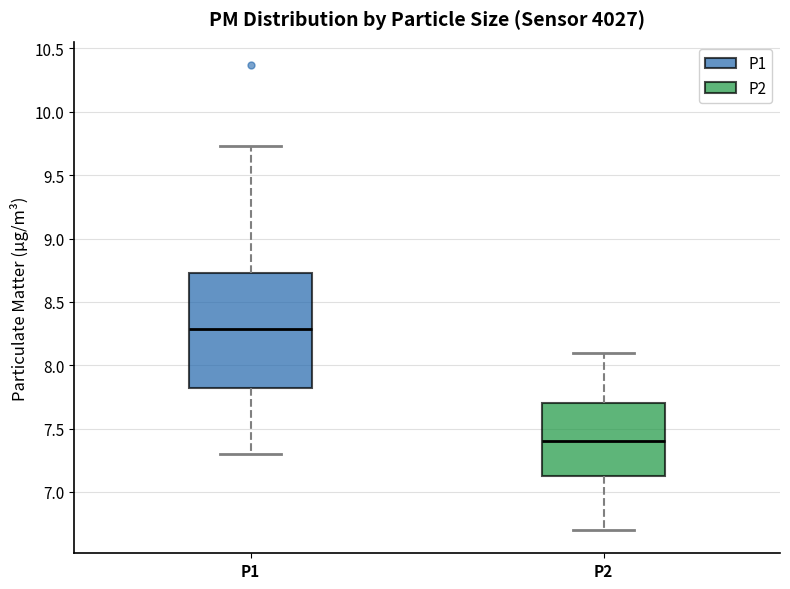

Where does the lower whisker of the box for P1 end on the y-axis? The values are not printed on the chart, so give them approximately, as read against the axis.

7.30